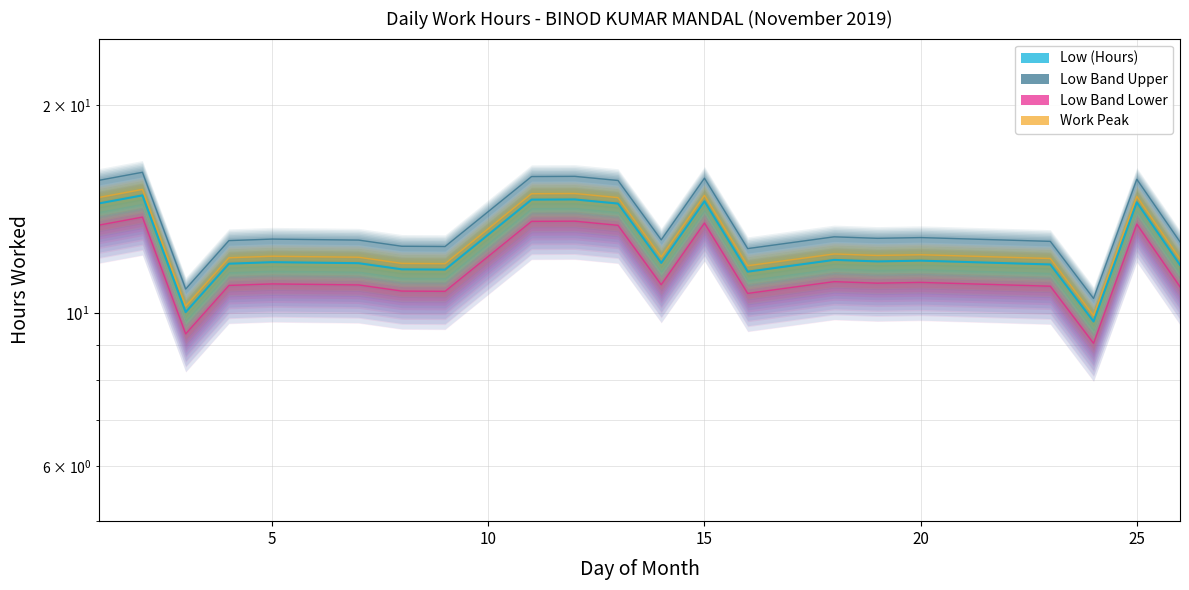

Between 23 and 5, which is larger?

5